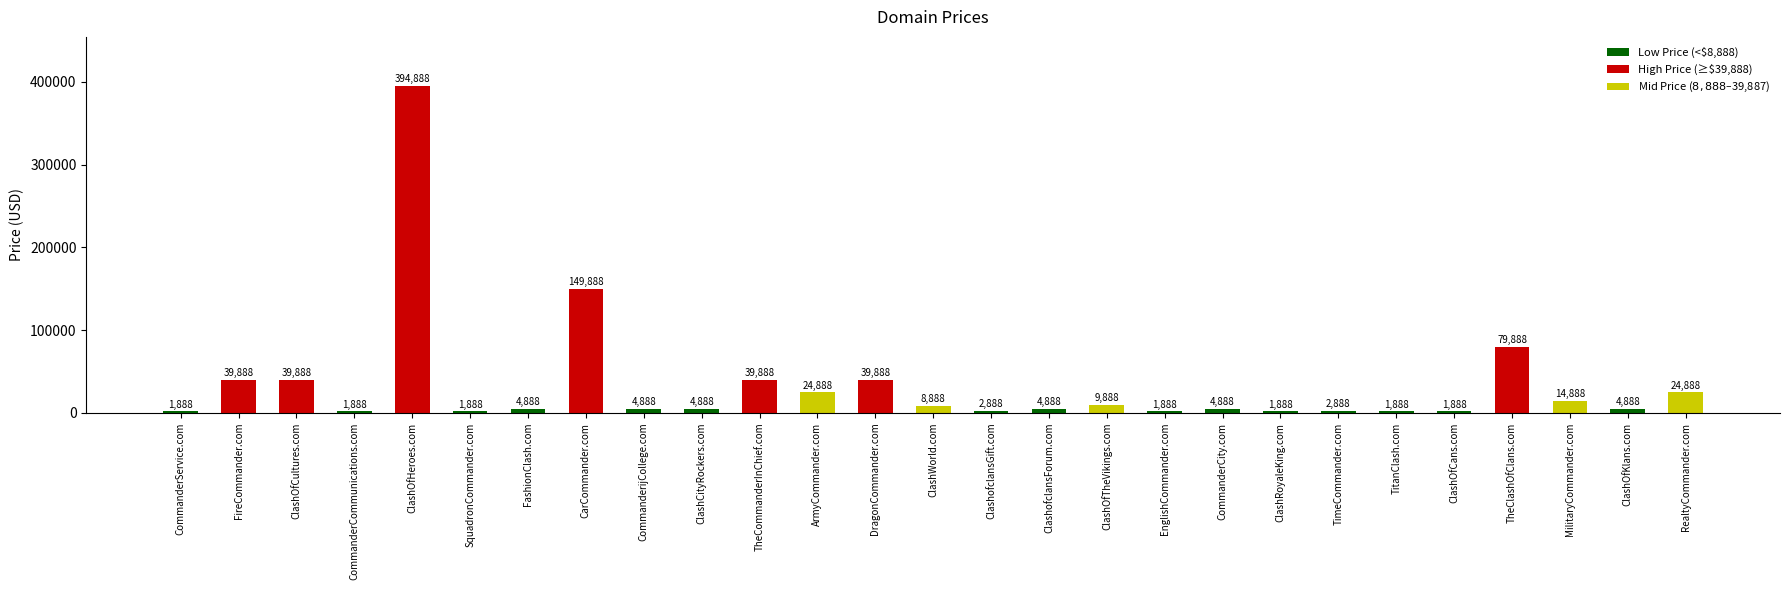

List the labels in order of value, largest first.

ClashOfHeroes.com, CarCommander.com, TheClashOfClans.com, FireCommander.com, ClashOfCultures.com, TheCommanderInChief.com, DragonCommander.com, ArmyCommander.com, RealtyCommander.com, MilitaryCommander.com, ClashOfTheVikings.com, ClashWorld.com, FashionClash.com, CommanderijCollege.com, ClashCityRockers.com, ClashofclansForum.com, CommanderCity.com, ClashOfKlans.com, ClashofclansGift.com, TimeCommander.com, CommanderService.com, CommanderCommunications.com, SquadronCommander.com, EnglishCommander.com, ClashRoyaleKing.com, TitanClash.com, ClashOfCans.com